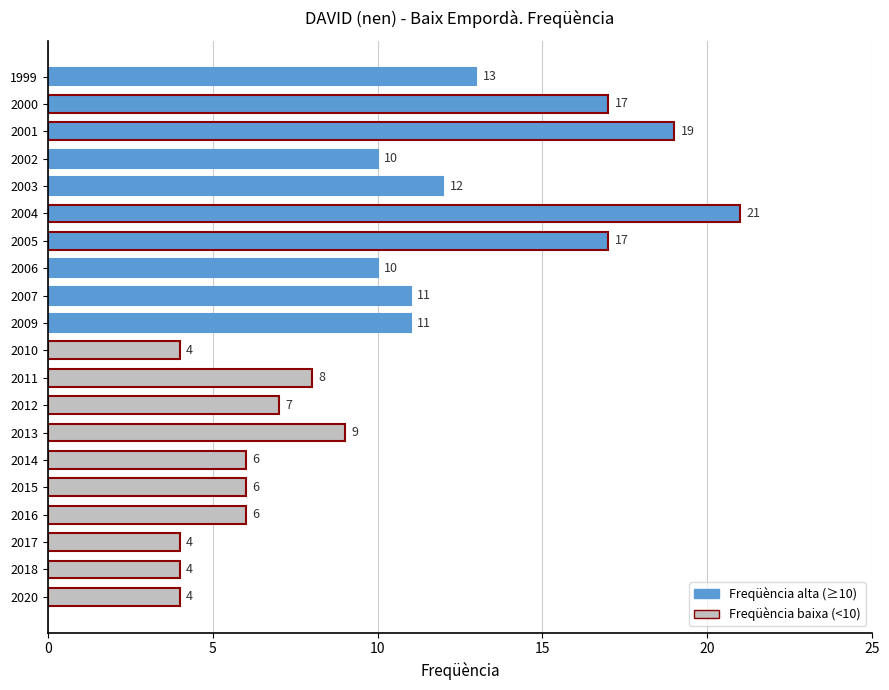

What is the difference between the values at 2000 and 2011?

9